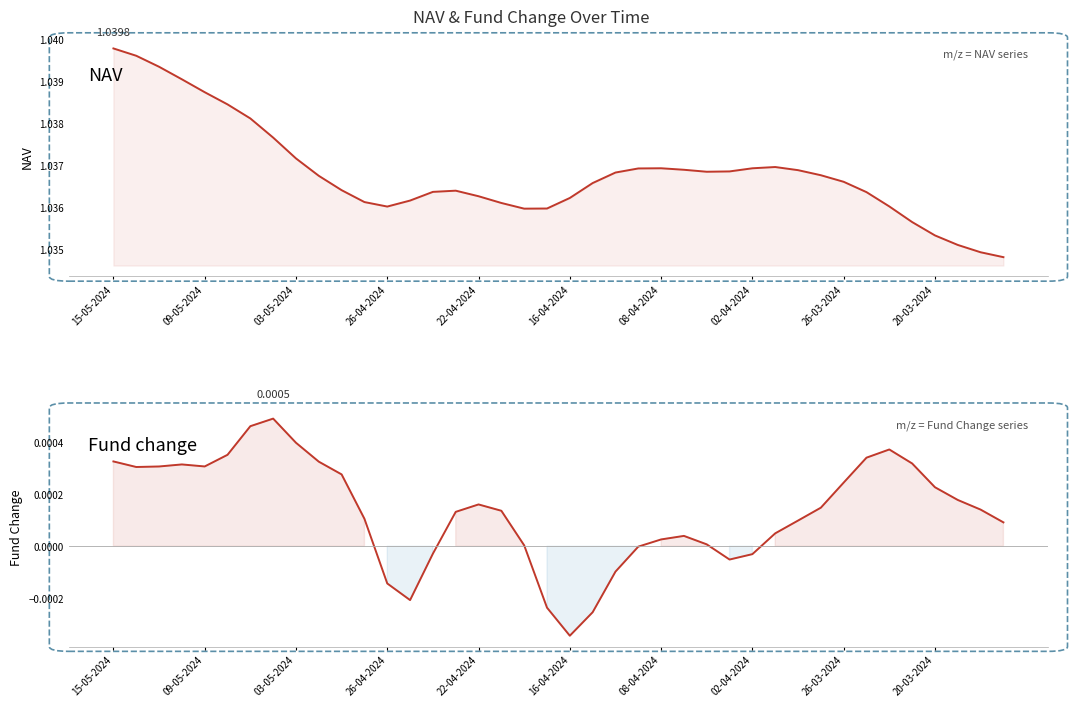

True or false: Fund change has more than 1 points higher than both neighbors.

True